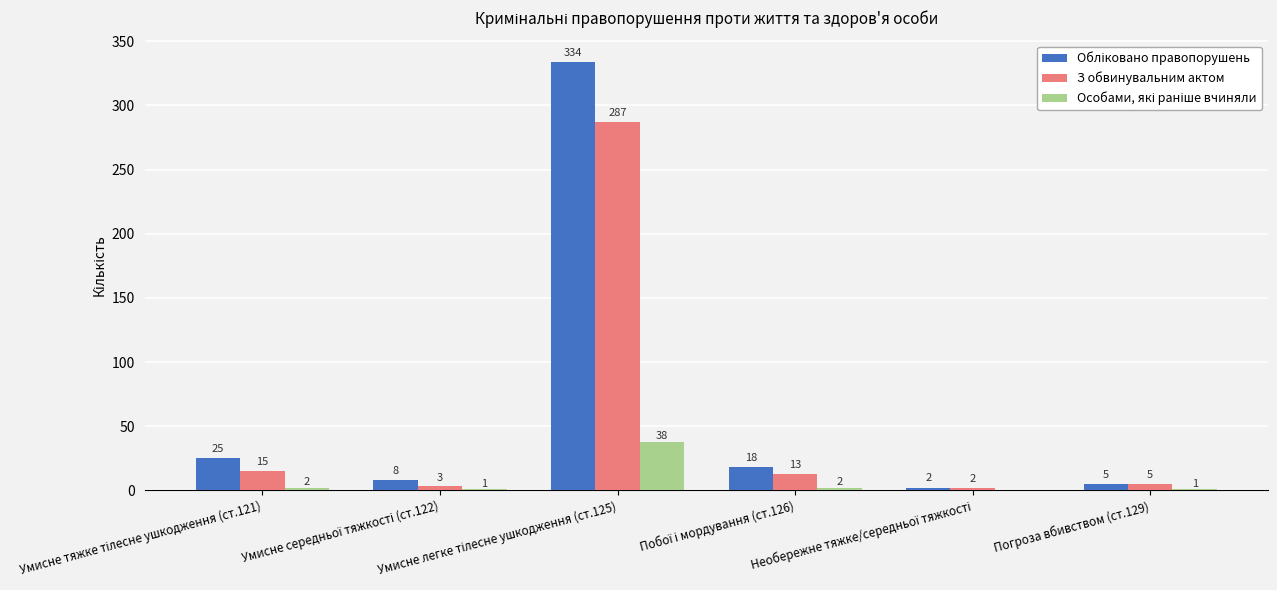

What is the maximum value shown in the chart?

334